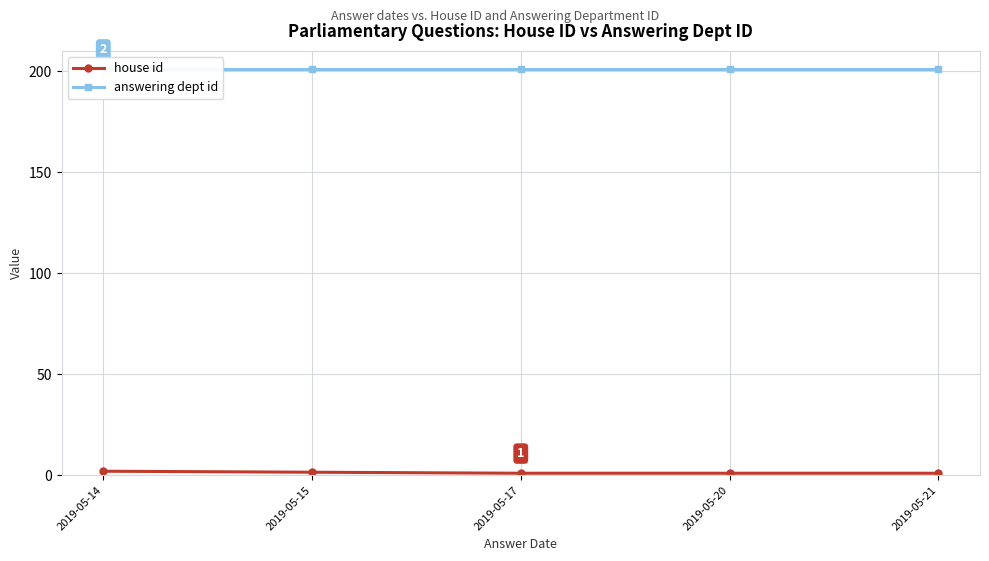

What is the difference between the second highest and second lowest values in the house id series?

0.5